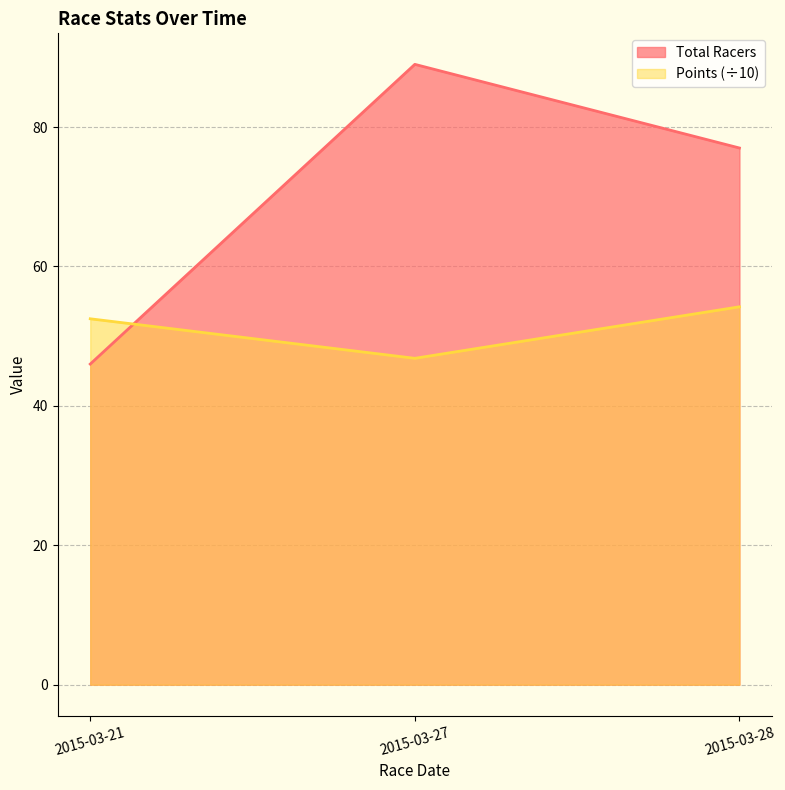

At which label does Total Racers first exceed 77?

2015-03-27